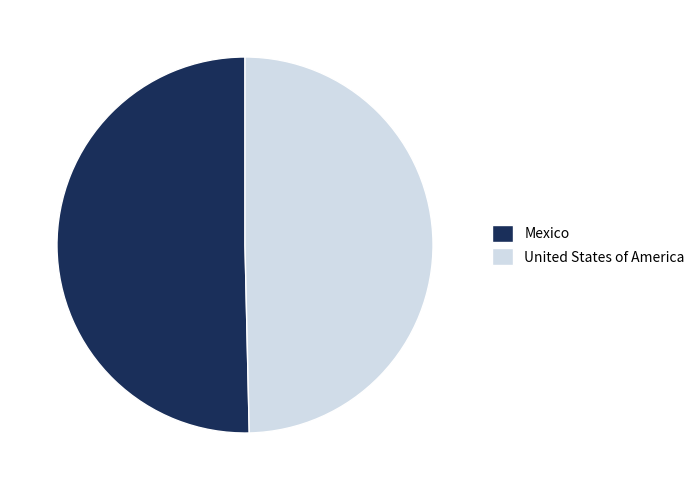

How many slices are in this pie chart?

2